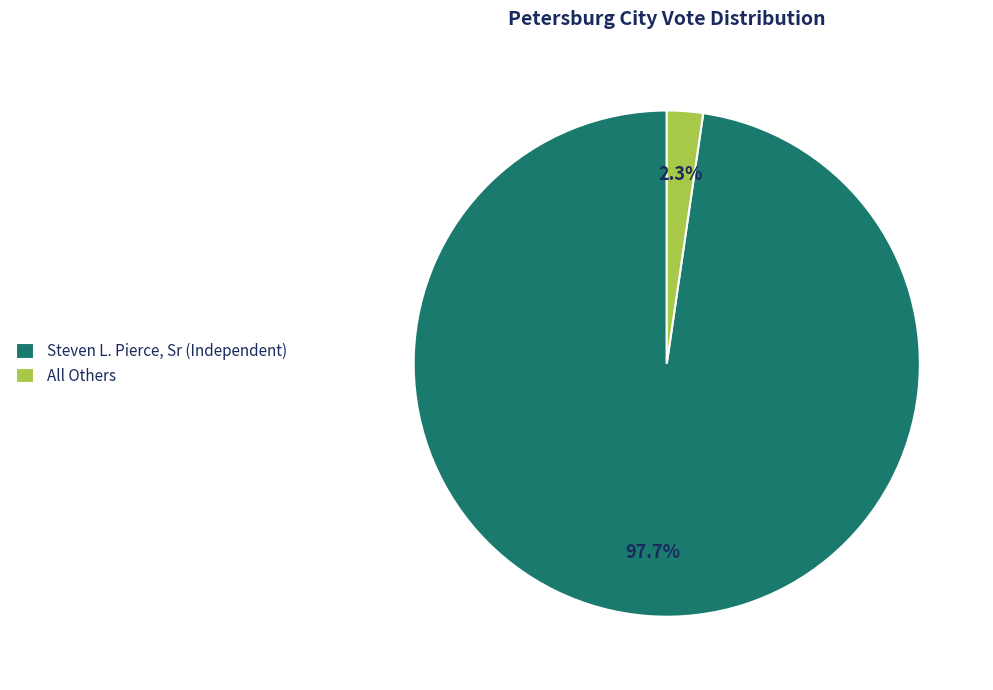

How many segments does this pie chart have?

2